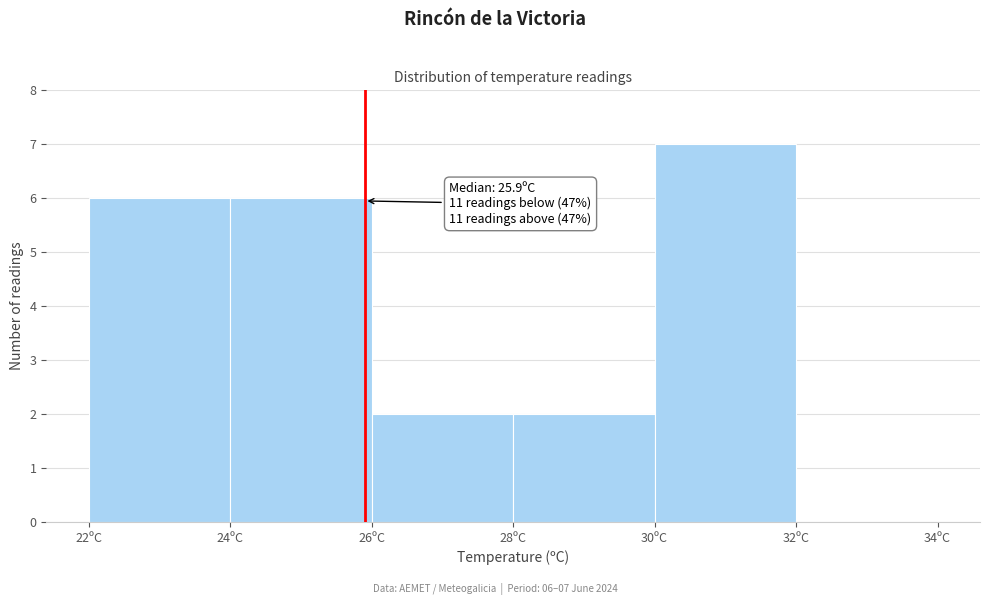

Which range on the x-axis has the tallest bar?

30 to 32